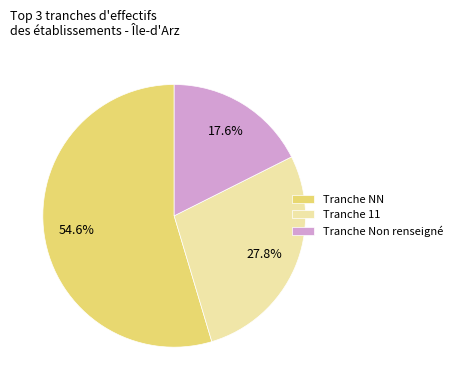

Which category has the biggest portion of the pie?

Tranche NN